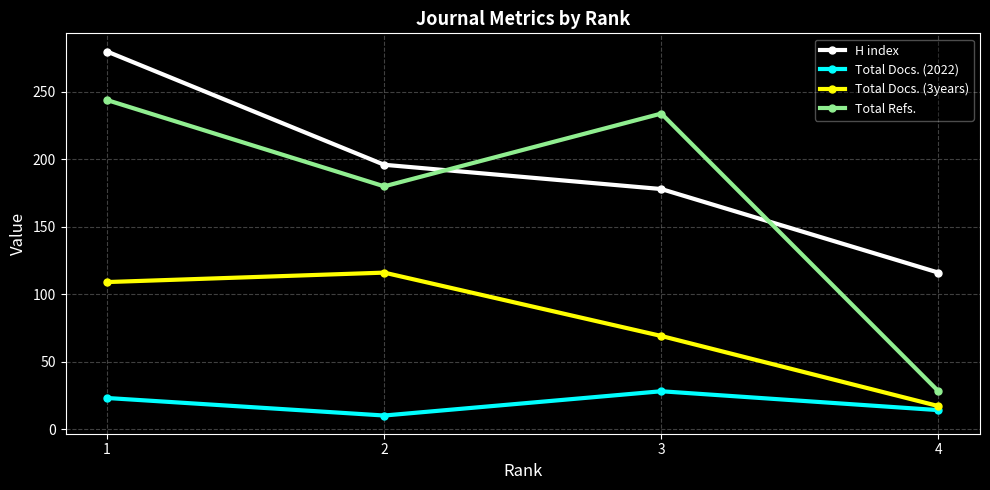

Is it true that Total Docs. (3years) equals 116 at 2?

True